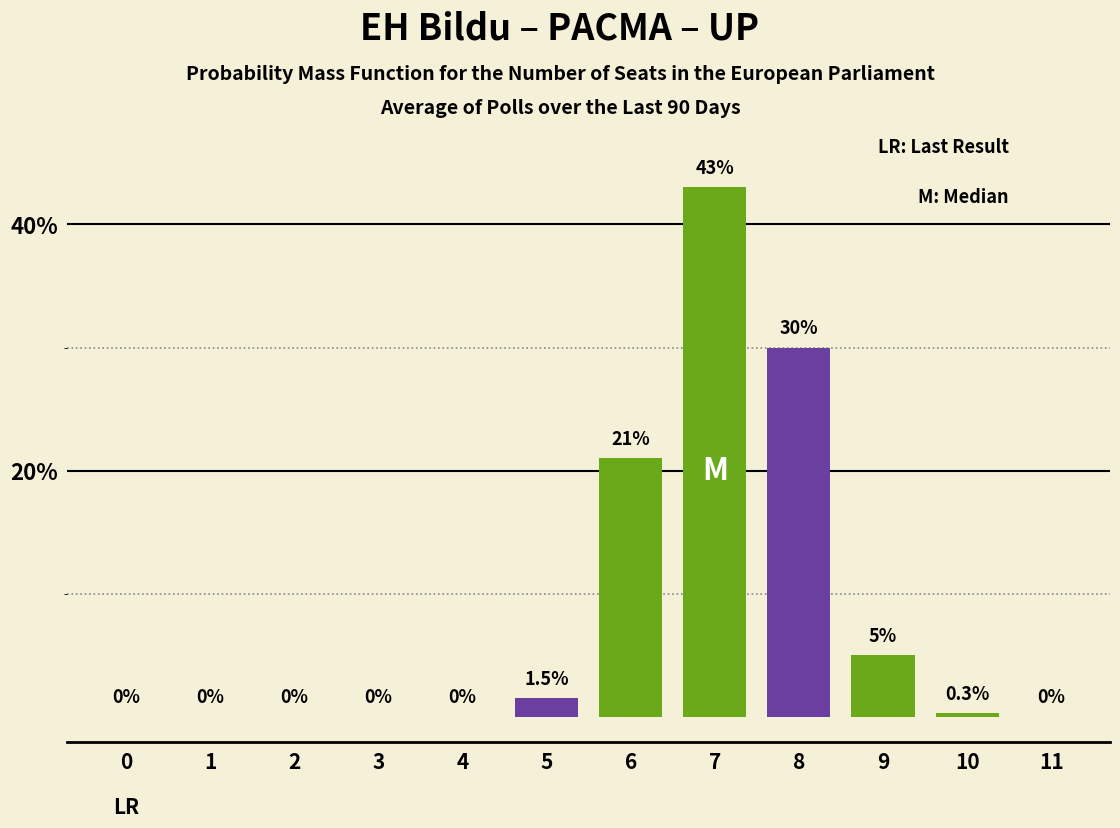

Reading left to right, extract all data points from this chart.

0=0.0	1=0.0	2=0.0	3=0.0	4=0.0	5=1.5	6=21.0	7=43.0	8=30.0	9=5.0	10=0.3	11=0.0